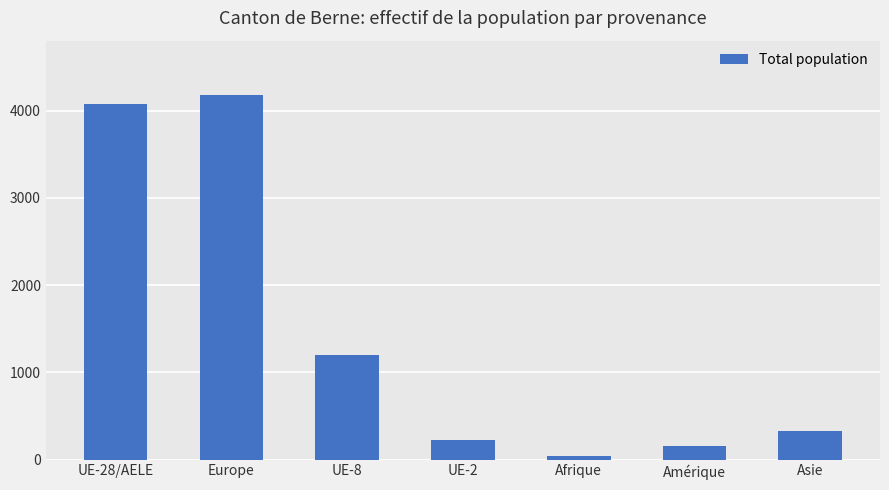

What is the change in value from UE-8 to Asie?

-873